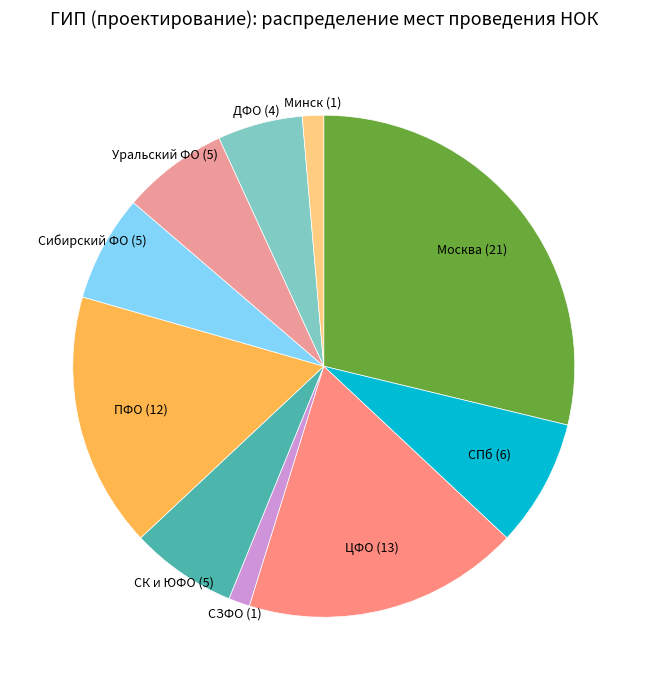

How many segments does this pie chart have?

10